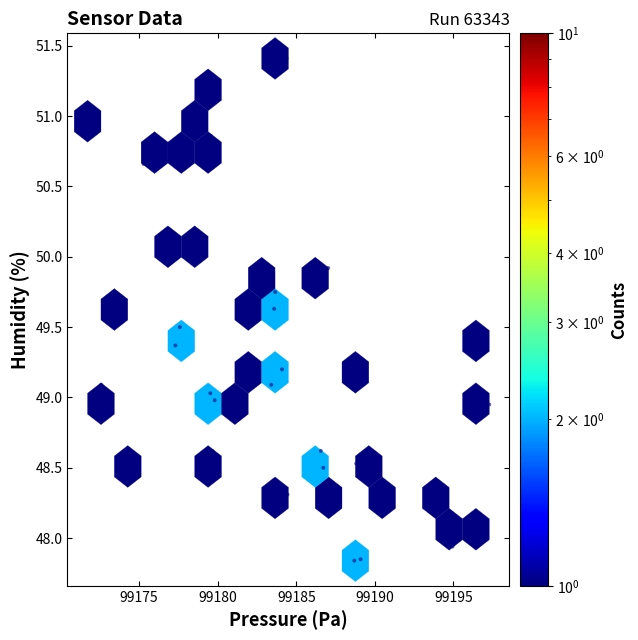

What is the range of X values (max minus min)?

25.6